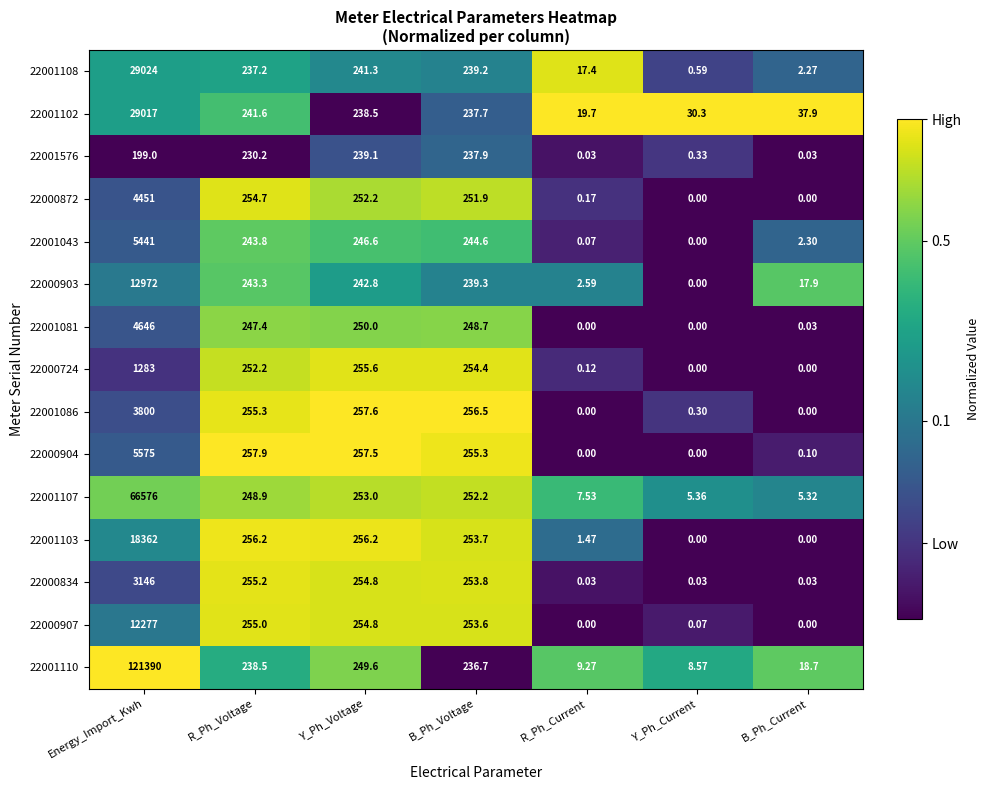

What is the total value across all series at B_Ph_Current?

84.6